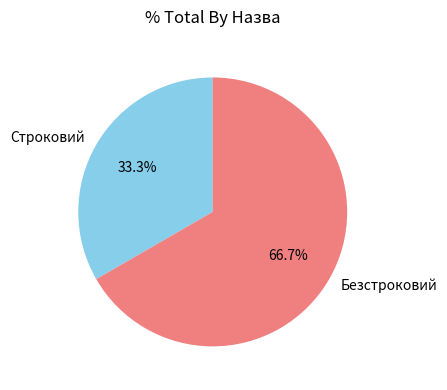

Approximately how many times larger is the value at Строковий compared to Безстроковий?

0.5